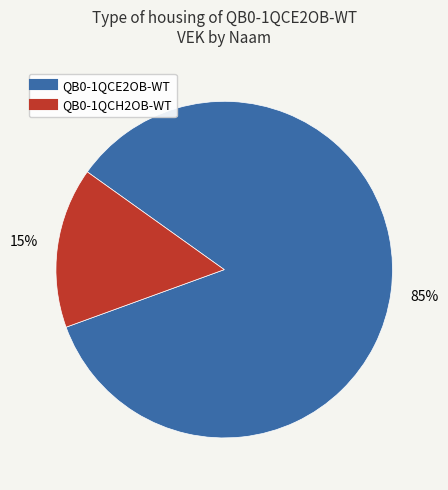

What percentage is the QB0-1QCE2OB-WT slice, to the nearest percent?

85%